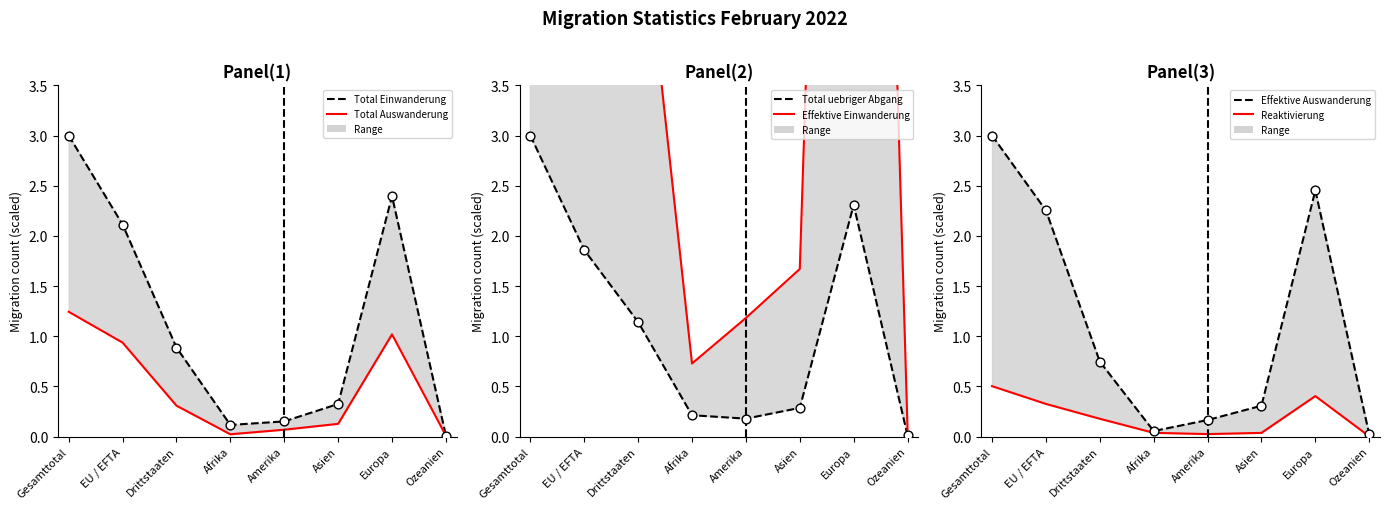

What is the total value across all series at Gesamttotal?

32.7